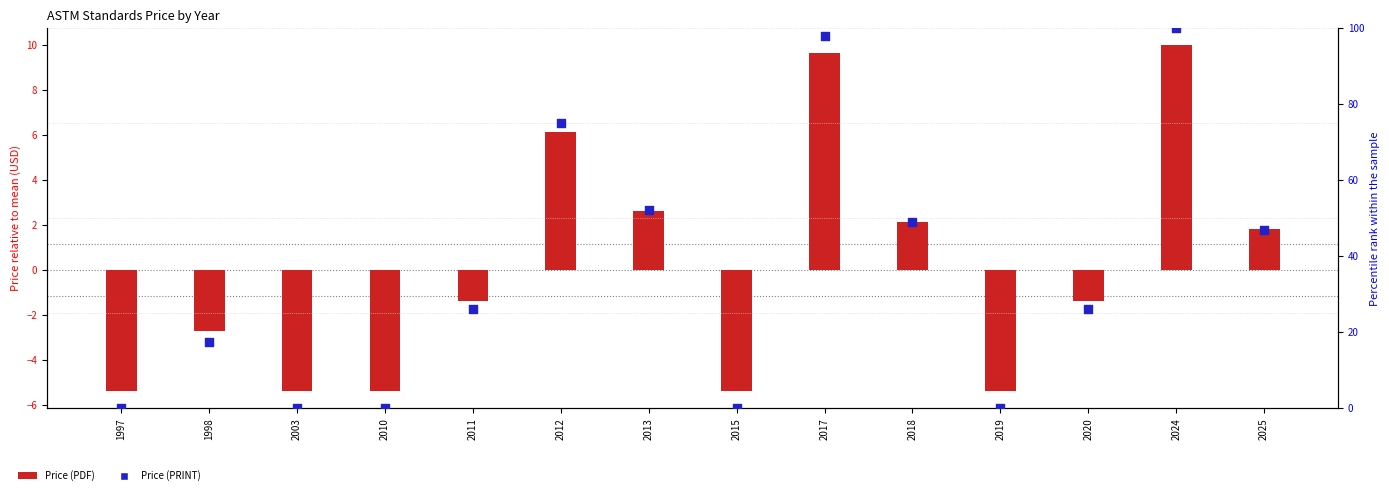

Which series has the largest total across all categories?

Price (PRINT)